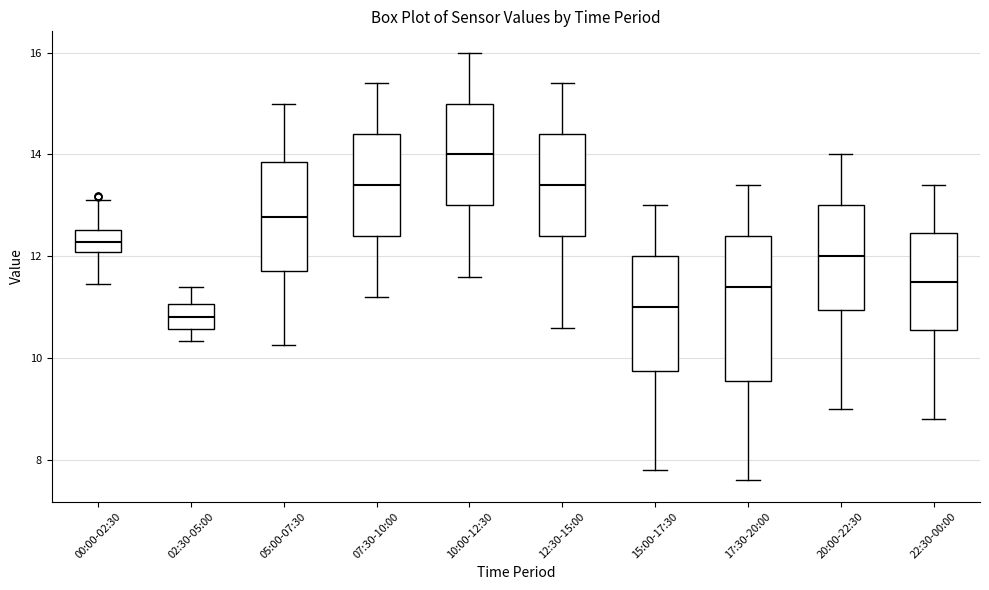

Where is the upper edge of the box for 10:00-12:30 on the y-axis? The values are not printed on the chart, so give them approximately, as read against the axis.

15.0